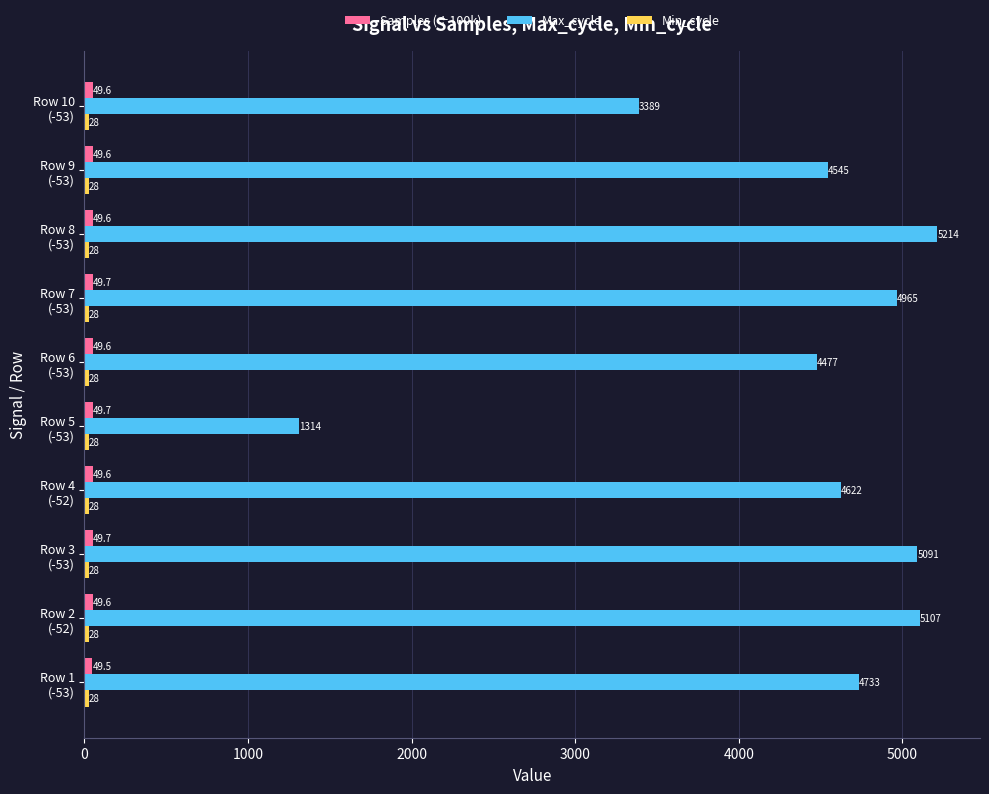

Which series has the largest range (max minus min)?

Max_cycle